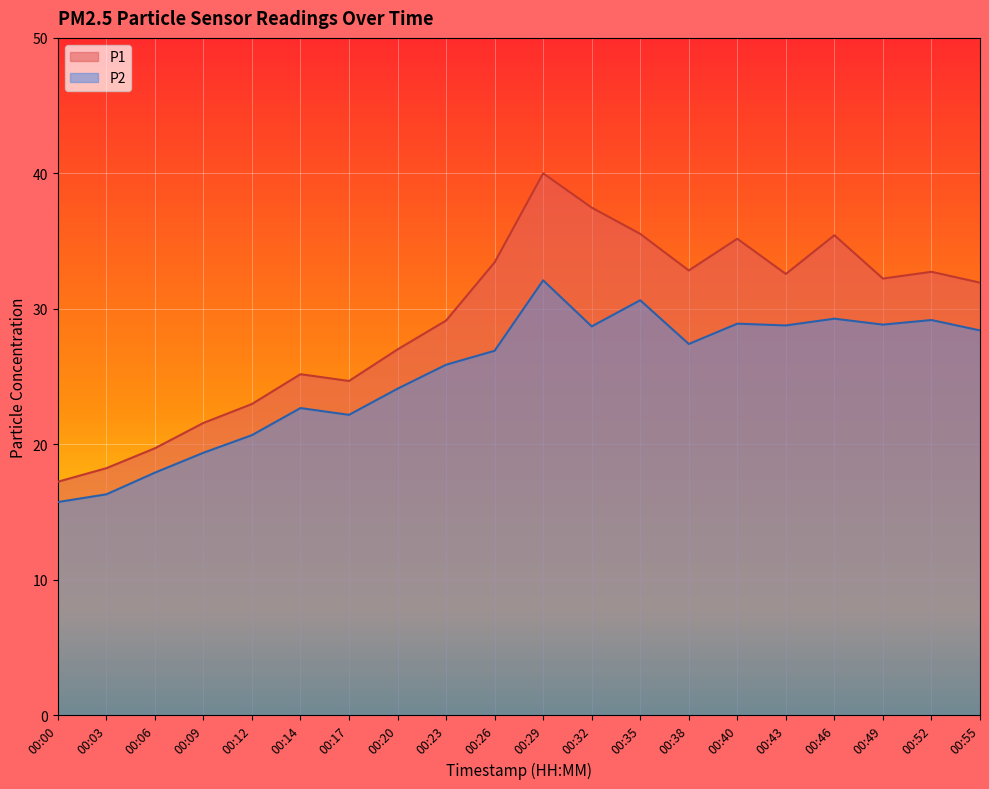

What is the highest value of the P1 series?

40.0